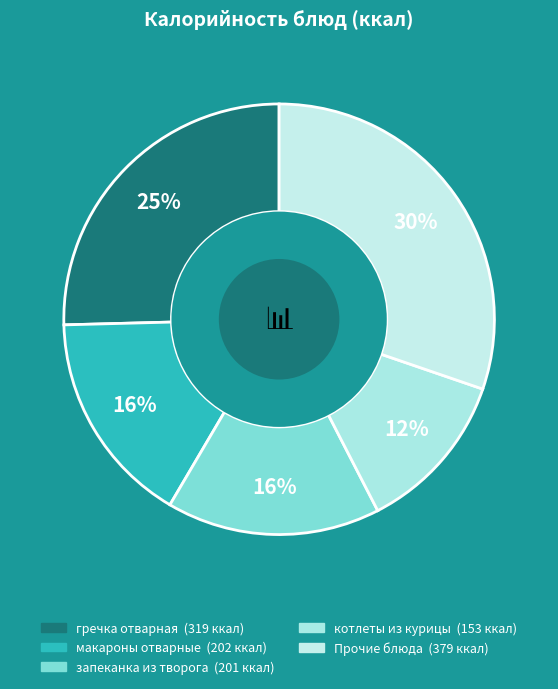

How many slices are in this pie chart?

5